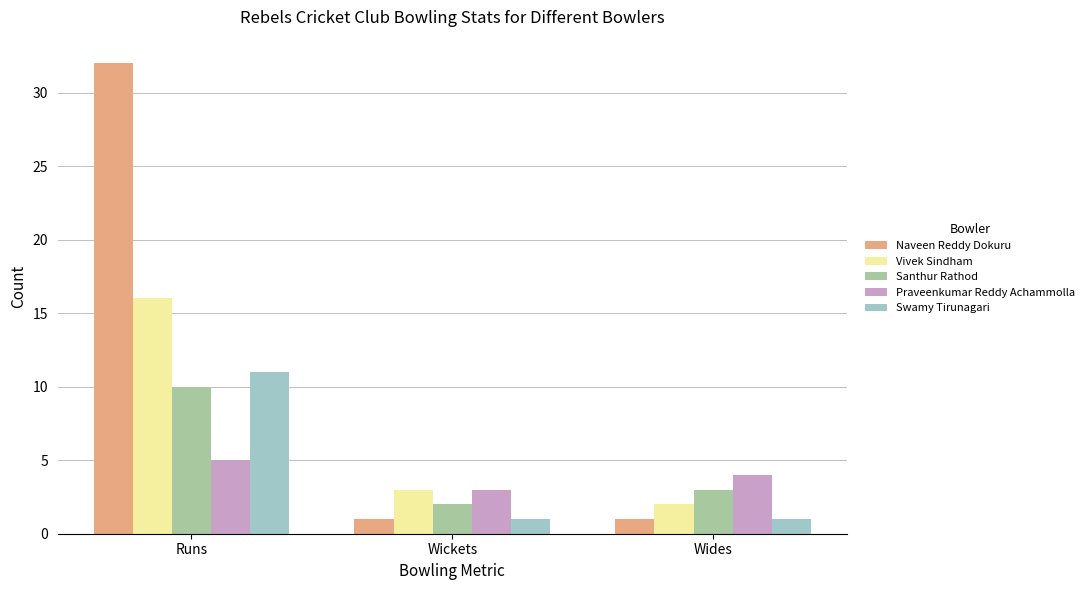

Is the value of Naveen Reddy Dokuru at Wickets greater than the value of Praveenkumar Reddy Achammolla at Wides?

No